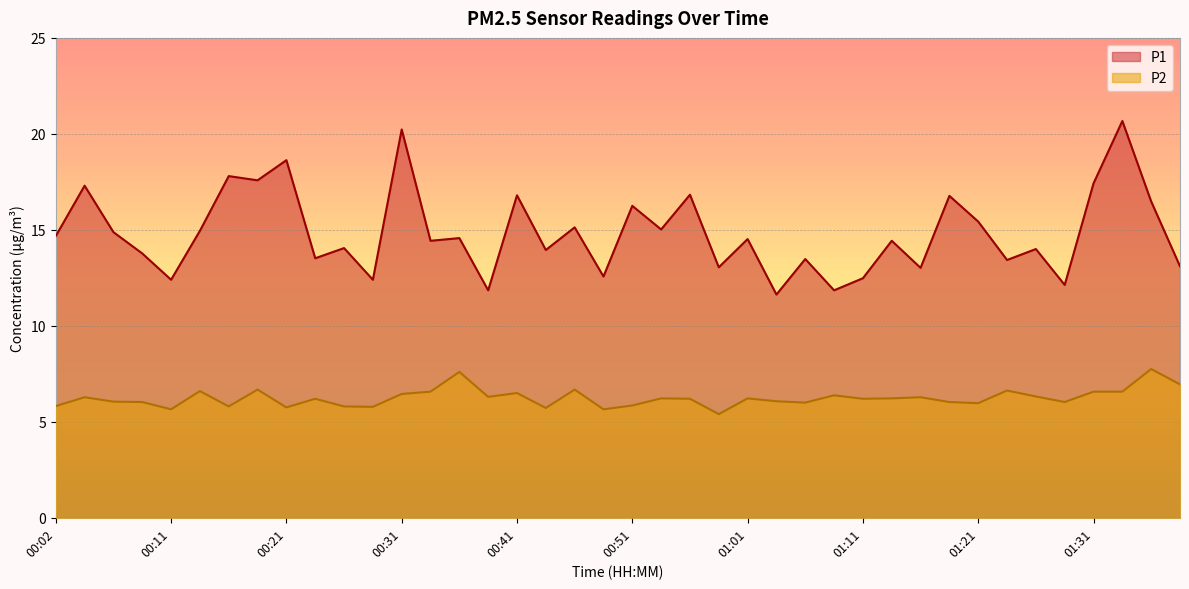

How many lines are shown in the chart?

2